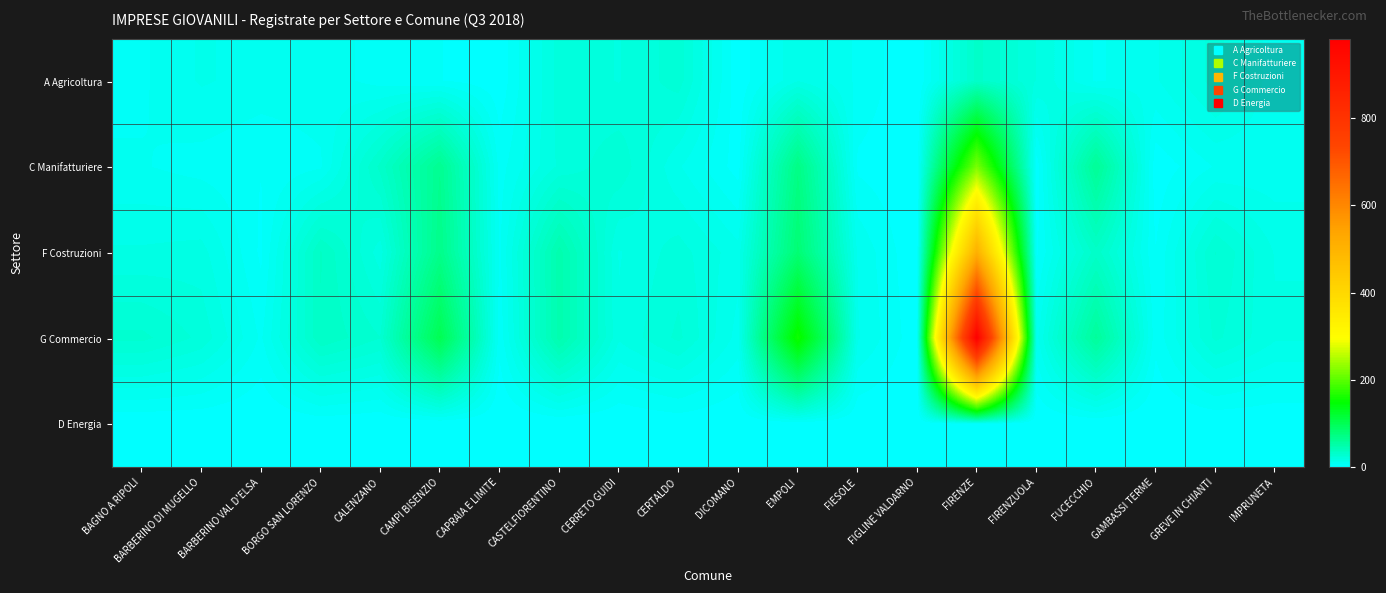

Reading left to right, extract all data points from this chart.

A Agricoltura: BAGNO A RIPOLI=7	BARBERINO DI MUGELLO=12	BARBERINO VAL D'ELSA=10	BORGO SAN LORENZO=10	CALENZANO=6	CAMPI BISENZIO=4	CAPRAIA E LIMITE=1	CASTELFIORENTINO=21	CERRETO GUIDI=19	CERTALDO=25	DICOMANO=1	EMPOLI=15	FIESOLE=7	FIGLINE VALDARNO=0	FIRENZE=32	FIRENZUOLA=19	FUCECCHIO=7	GAMBASSI TERME=11	GREVE IN CHIANTI=21	IMPRUNETA=9
C Manifatturiere: BAGNO A RIPOLI=8	BARBERINO DI MUGELLO=6	BARBERINO VAL D'ELSA=4	BORGO SAN LORENZO=7	CALENZANO=32	CAMPI BISENZIO=65	CAPRAIA E LIMITE=6	CASTELFIORENTINO=20	CERRETO GUIDI=26	CERTALDO=12	DICOMANO=2	EMPOLI=72	FIESOLE=3	FIGLINE VALDARNO=0	FIRENZE=218	FIRENZUOLA=1	FUCECCHIO=62	GAMBASSI TERME=1	GREVE IN CHIANTI=8	IMPRUNETA=9
F Costruzioni: BAGNO A RIPOLI=16	BARBERINO DI MUGELLO=17	BARBERINO VAL D'ELSA=3	BORGO SAN LORENZO=35	CALENZANO=17	CAMPI BISENZIO=69	CAPRAIA E LIMITE=7	CASTELFIORENTINO=48	CERRETO GUIDI=15	CERTALDO=21	DICOMANO=13	EMPOLI=82	FIESOLE=11	FIGLINE VALDARNO=0	FIRENZE=509	FIRENZUOLA=3	FUCECCHIO=33	GAMBASSI TERME=4	GREVE IN CHIANTI=27	IMPRUNETA=15
G Commercio: BAGNO A RIPOLI=28	BARBERINO DI MUGELLO=22	BARBERINO VAL D'ELSA=7	BORGO SAN LORENZO=34	CALENZANO=27	CAMPI BISENZIO=101	CAPRAIA E LIMITE=5	CASTELFIORENTINO=48	CERRETO GUIDI=16	CERTALDO=24	DICOMANO=10	EMPOLI=157	FIESOLE=12	FIGLINE VALDARNO=1	FIRENZE=982	FIRENZUOLA=10	FUCECCHIO=59	GAMBASSI TERME=5	GREVE IN CHIANTI=24	IMPRUNETA=16
D Energia: BAGNO A RIPOLI=0	BARBERINO DI MUGELLO=0	BARBERINO VAL D'ELSA=0	BORGO SAN LORENZO=1	CALENZANO=0	CAMPI BISENZIO=0	CAPRAIA E LIMITE=0	CASTELFIORENTINO=0	CERRETO GUIDI=0	CERTALDO=1	DICOMANO=0	EMPOLI=1	FIESOLE=0	FIGLINE VALDARNO=0	FIRENZE=3	FIRENZUOLA=0	FUCECCHIO=0	GAMBASSI TERME=0	GREVE IN CHIANTI=0	IMPRUNETA=0